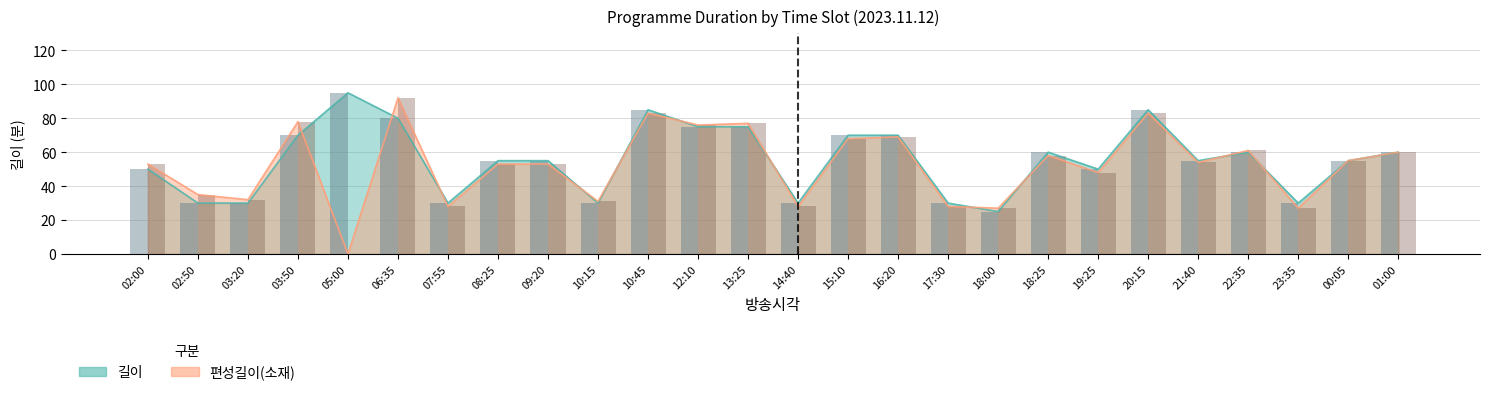

Does the chart contain stacked bars?

No